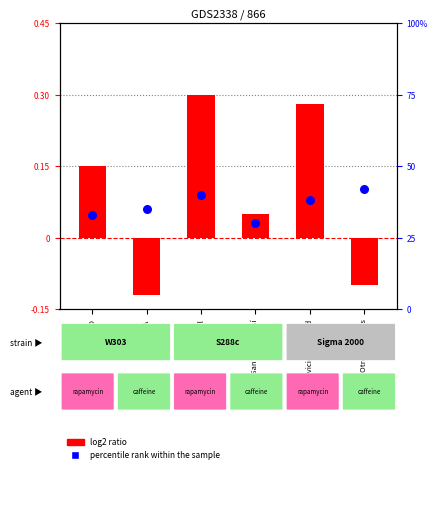

Which series reaches the maximum Y coordinate?

percentile rank within the sample